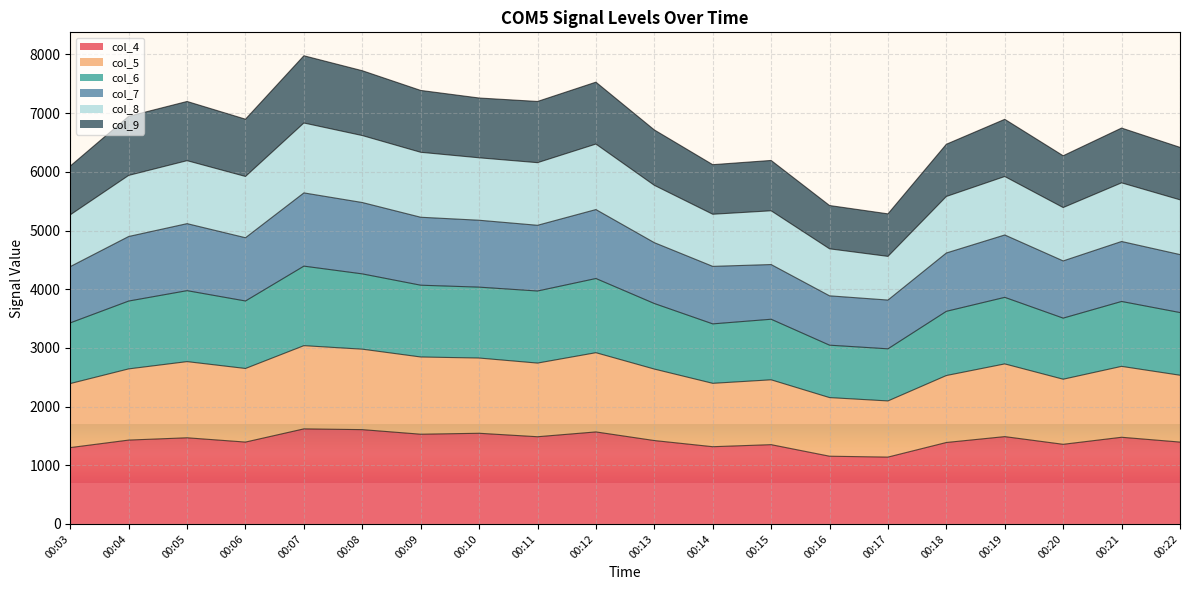

Where does the col_7 series first go above 4877?

00:04